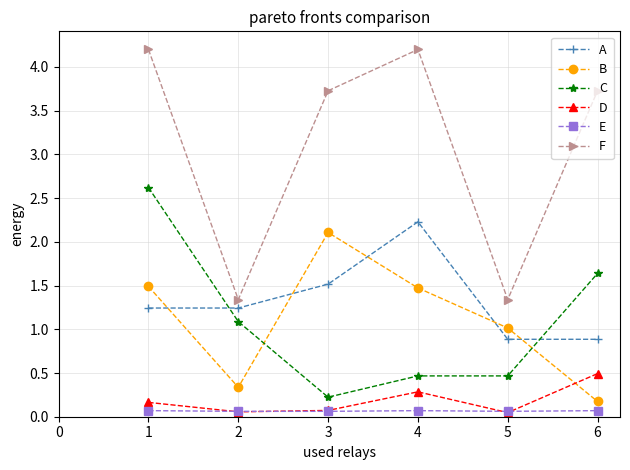

Which category has the highest value in the A series?

4